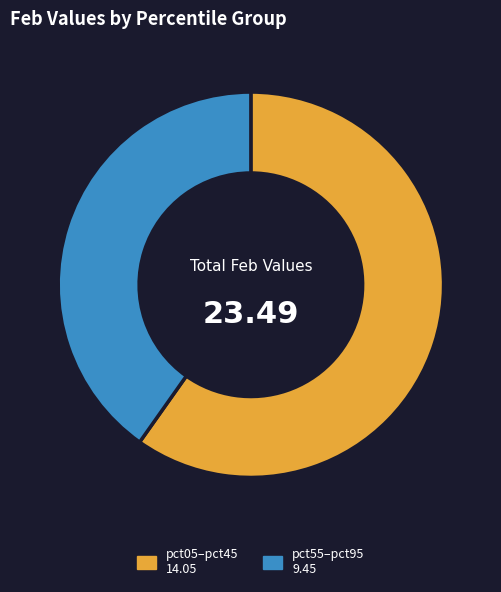

Count the number of slices in the pie.

2